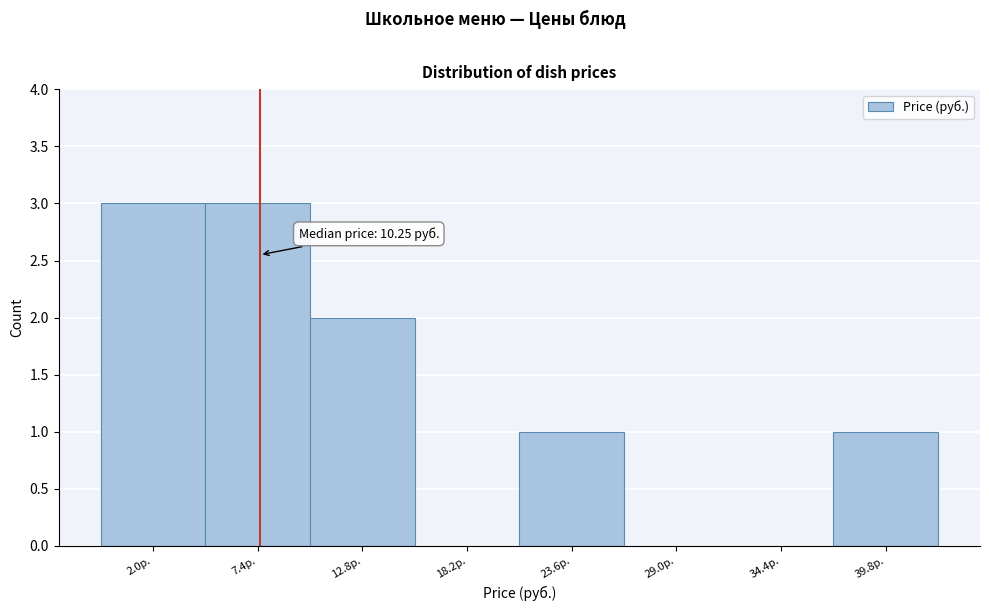

Reading right to left, what are all the values shown in this chart?

39.8р.=1	34.4р.=0	29.0р.=0	23.6р.=1	18.2р.=0	12.8р.=2	7.4р.=3	2.0р.=3